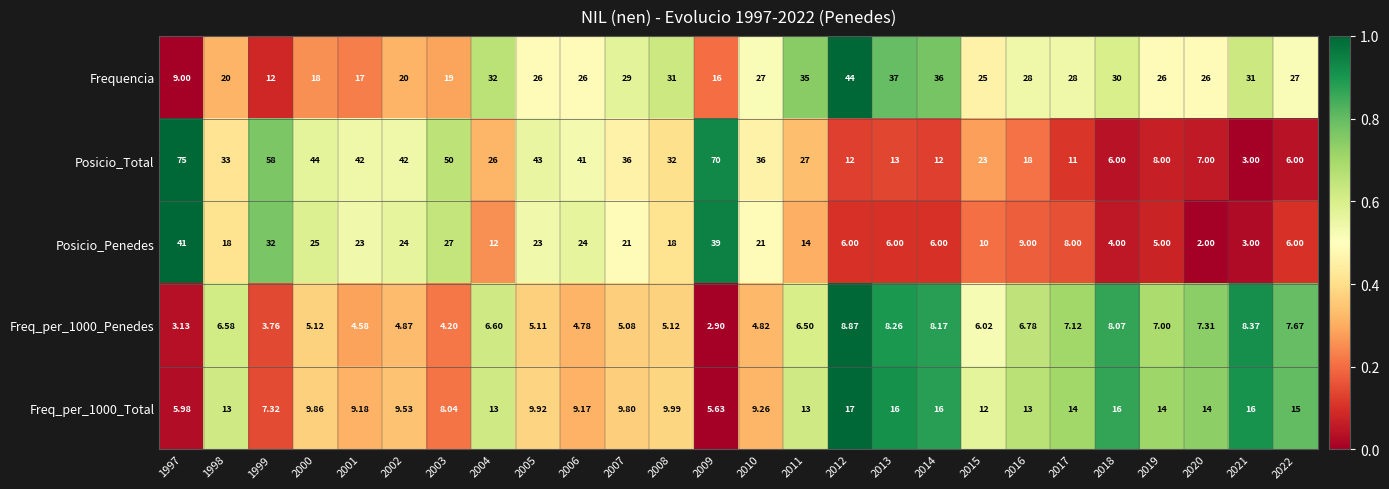

Which series has the widest spread of values?

Posicio_Total